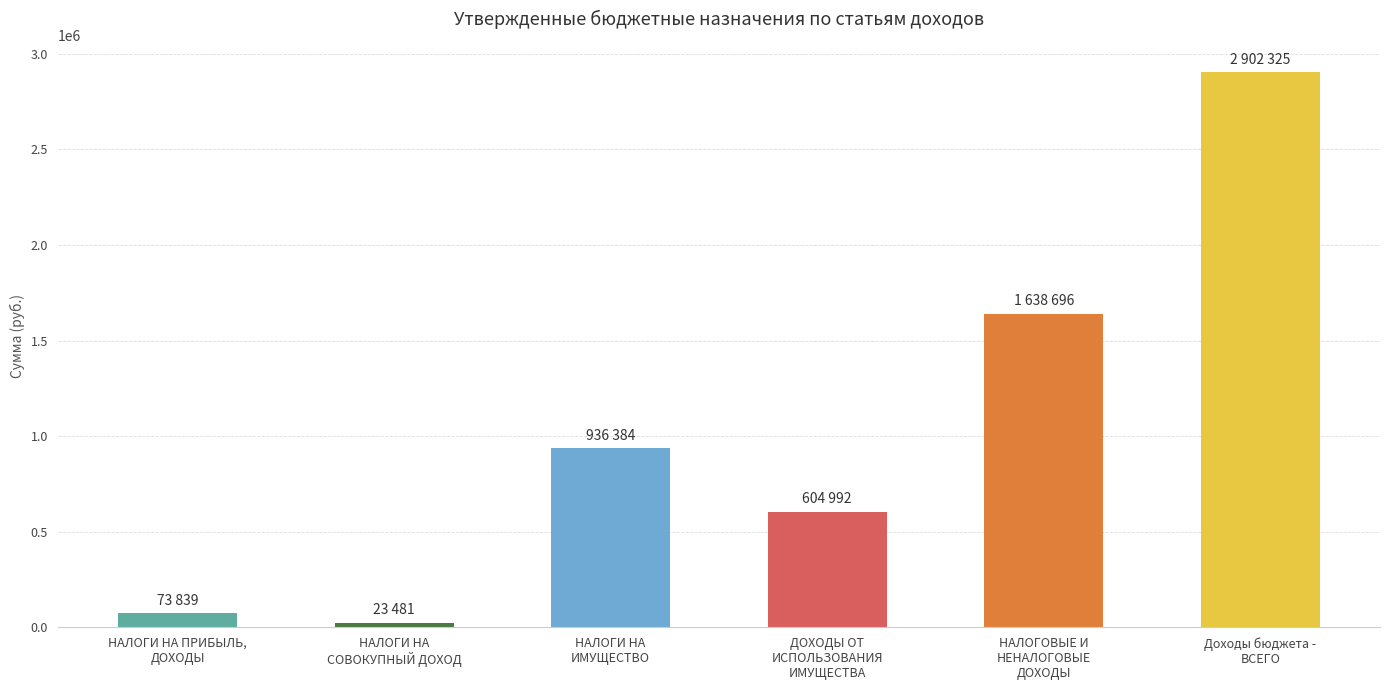

List the labels in order of value, largest first.

Доходы бюджета -
ВСЕГО, НАЛОГОВЫЕ И
НЕНАЛОГОВЫЕ
ДОХОДЫ, НАЛОГИ НА
ИМУЩЕСТВО, ДОХОДЫ ОТ
ИСПОЛЬЗОВАНИЯ
ИМУЩЕСТВА, НАЛОГИ НА ПРИБЫЛЬ,
ДОХОДЫ, НАЛОГИ НА
СОВОКУПНЫЙ ДОХОД